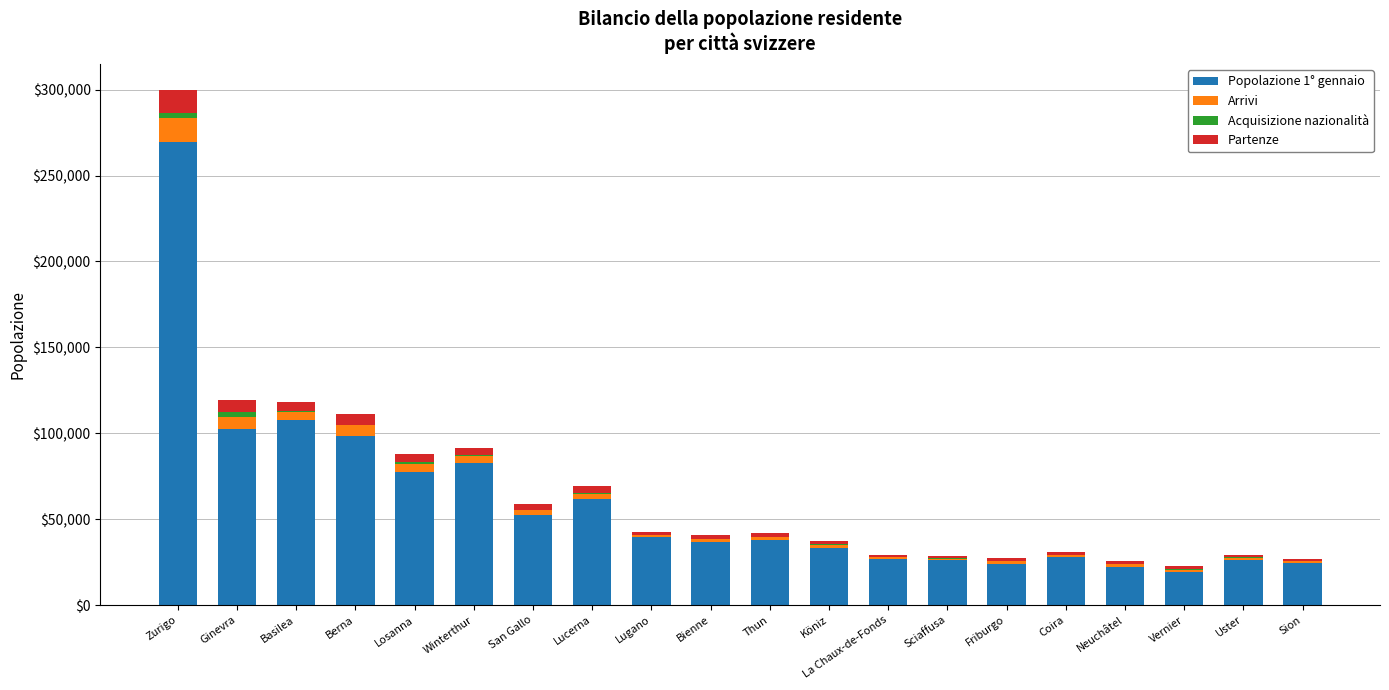

Does the chart contain stacked bars?

Yes